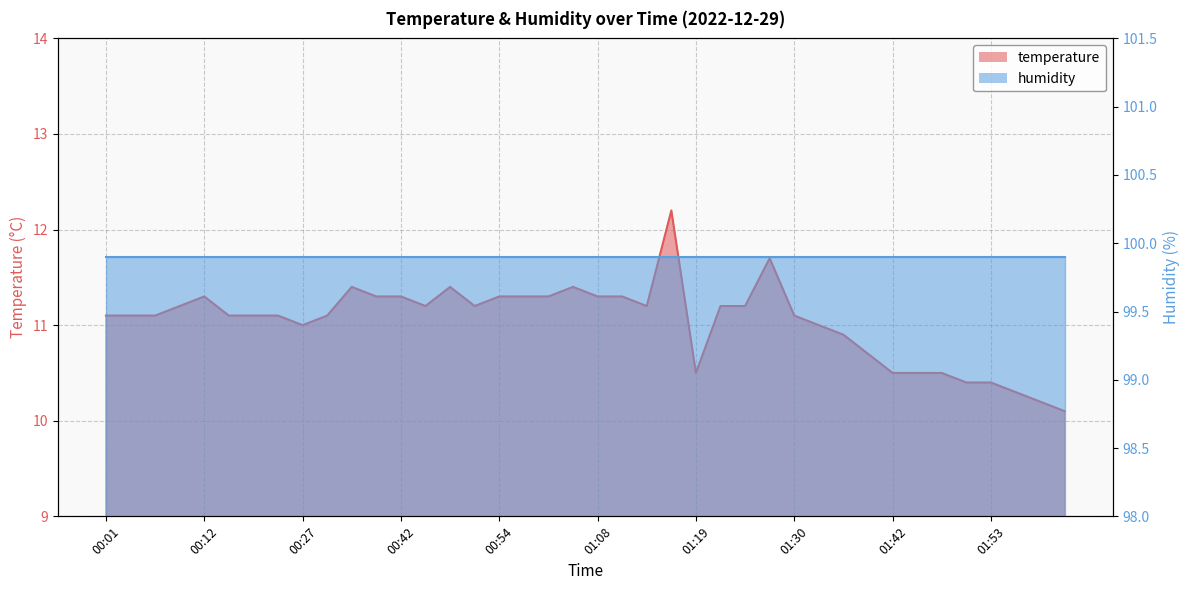

What is the maximum value shown in the chart?

12.2